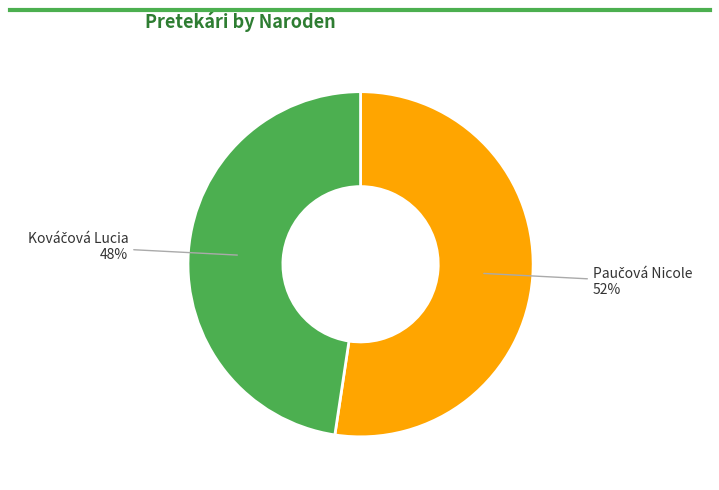

To the nearest percent, what is the average slice percentage?

50%